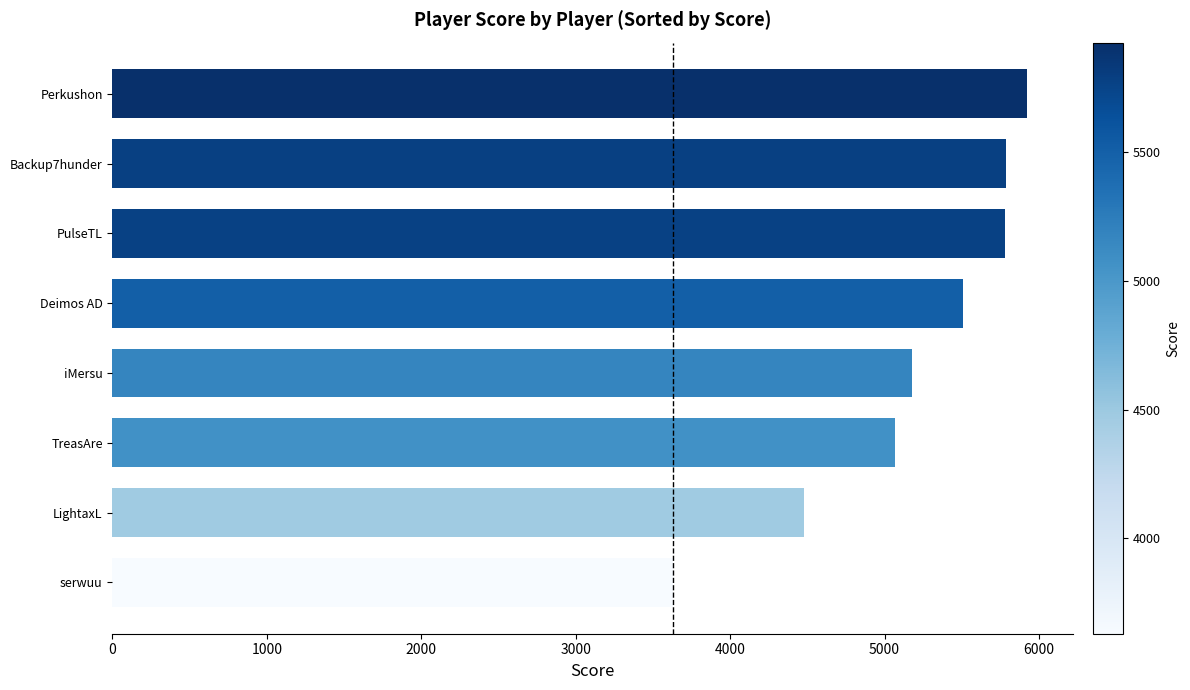

What is the minimum value shown in the chart?

3630